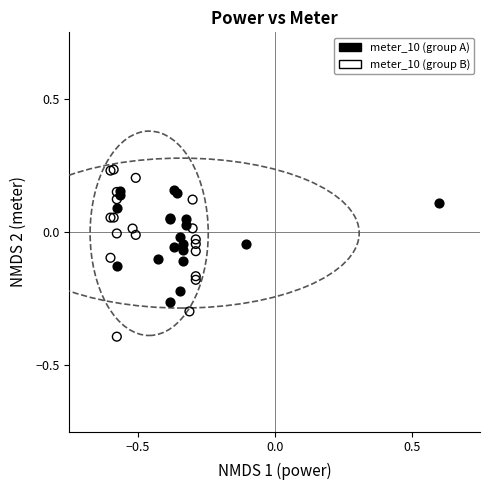

Which series contains the highest Y value?

meter_10 (group B)